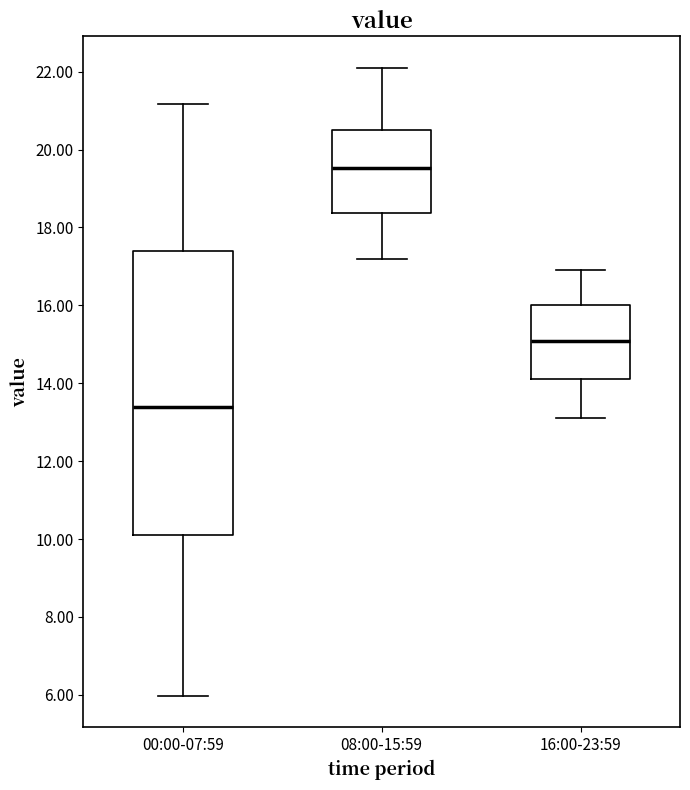

Where is the upper edge of the box for 16:00-23:59 on the y-axis? The values are not printed on the chart, so give them approximately, as read against the axis.

16.0